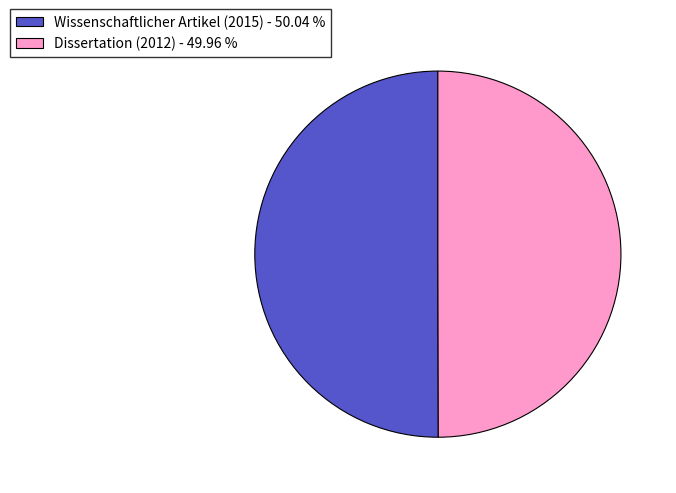

Combined, do Dissertation (2012) - 49.96 % and Wissenschaftlicher Artikel (2015) - 50.04 % account for over 50%?

Yes